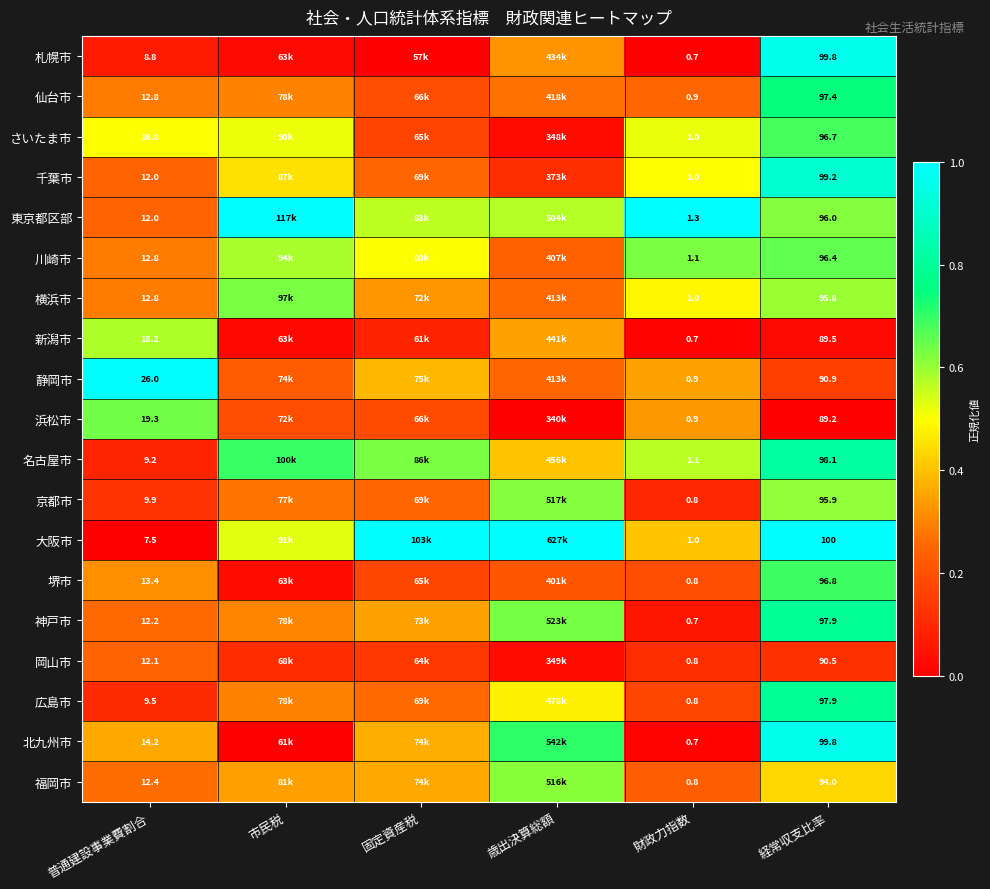

List the series in order of their peak value, highest first.

東京都区部, 静岡市, 大阪市, 札幌市, 北九州市, 千葉市, 名古屋市, 神戸市, 広島市, 仙台市, 堺市, さいたま市, 川崎市, 浜松市, 横浜市, 京都市, 福岡市, 新潟市, 岡山市